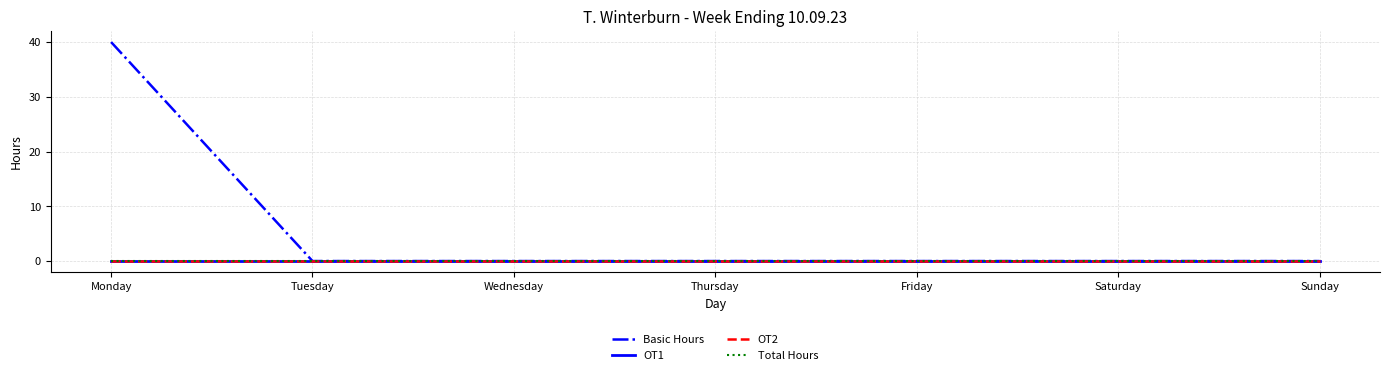

Does the chart display data point markers on the line(s)?

No